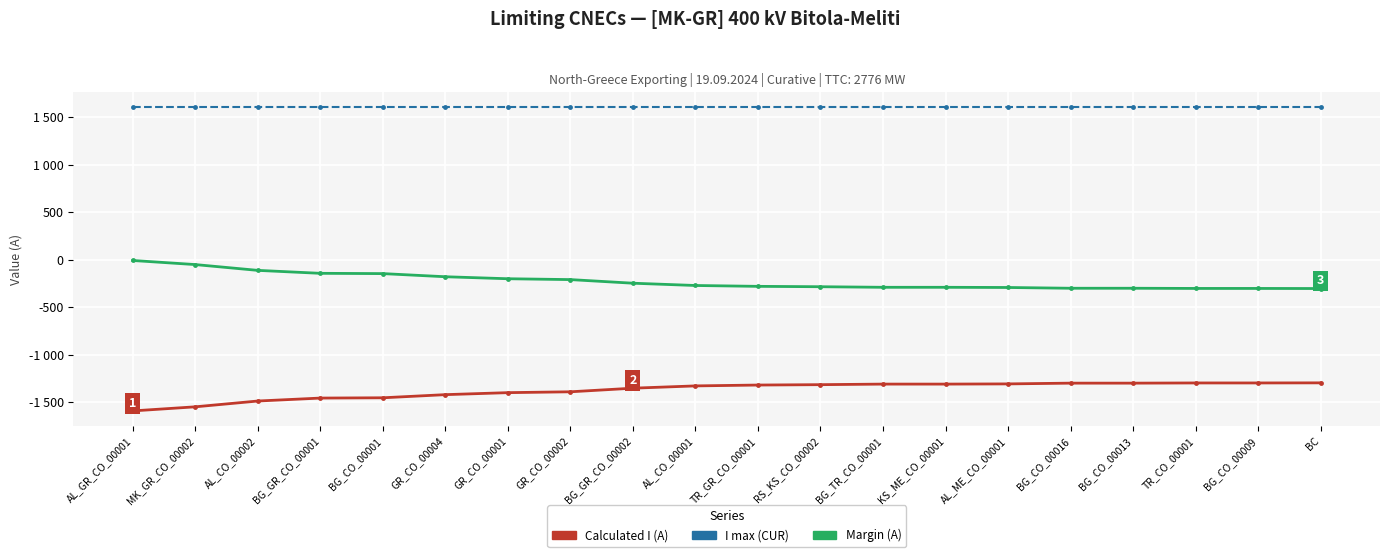

Is this an area chart (filled region under the line)?

No